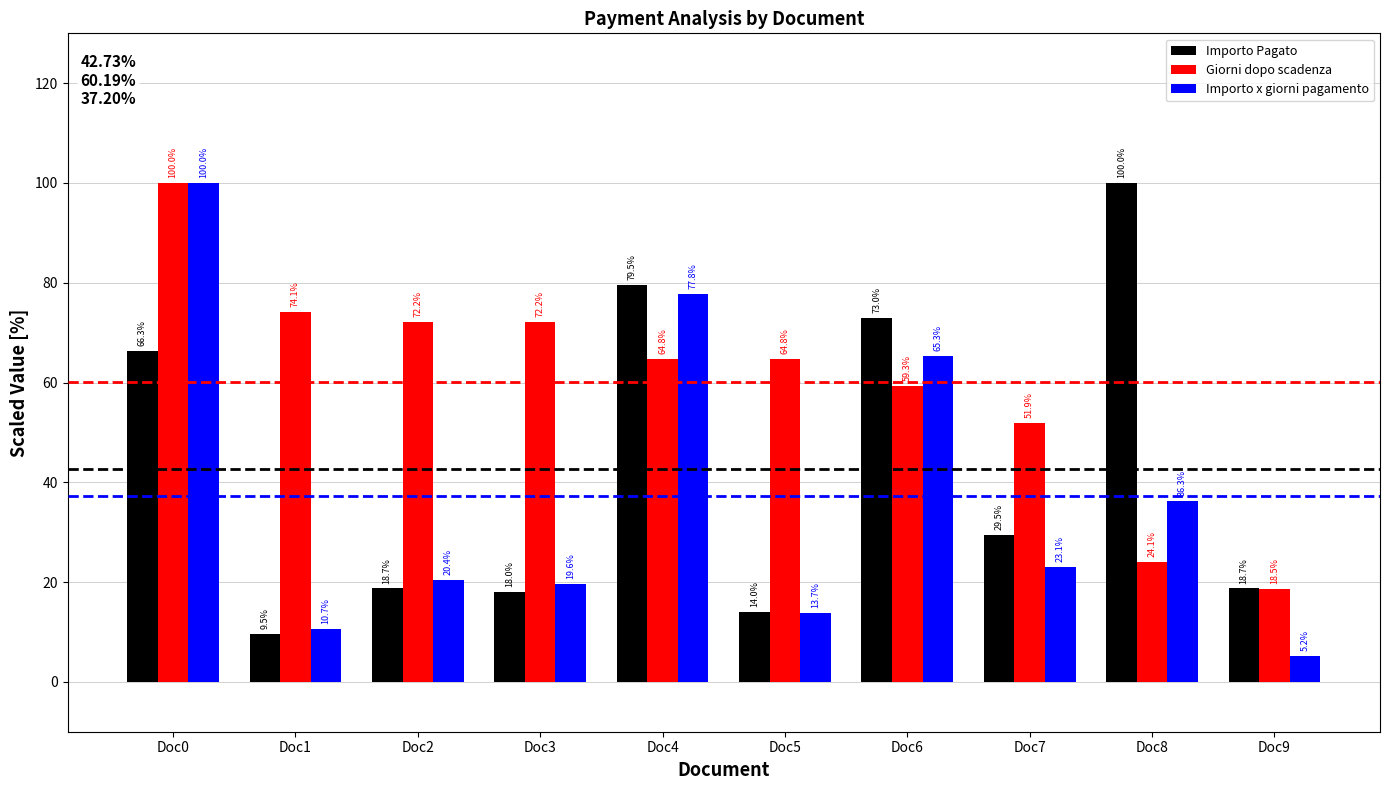

What are all the series names shown in the legend?

Importo Pagato, Giorni dopo scadenza, Importo x giorni pagamento